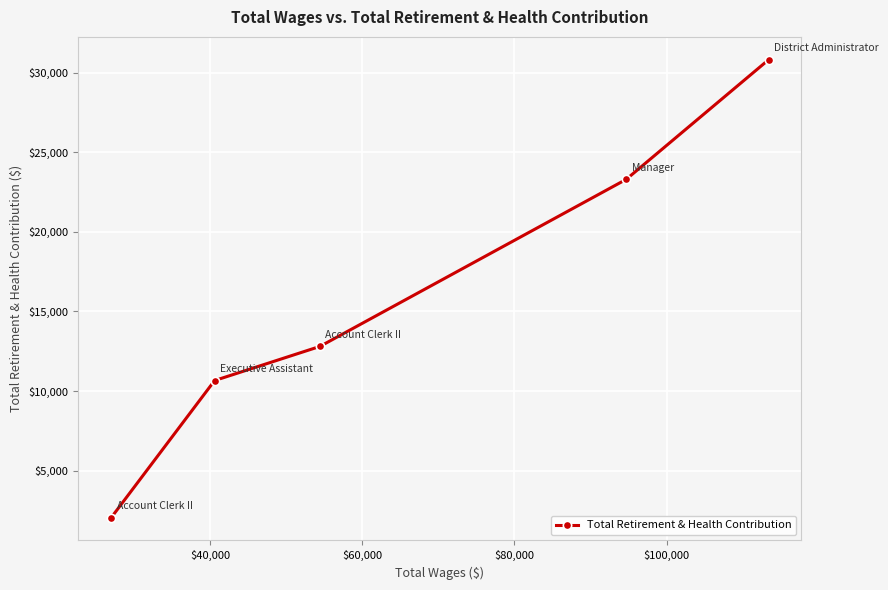

Reading left to right, transcribe all the data shown in this chart.

2056	10658	12800	23290	30801